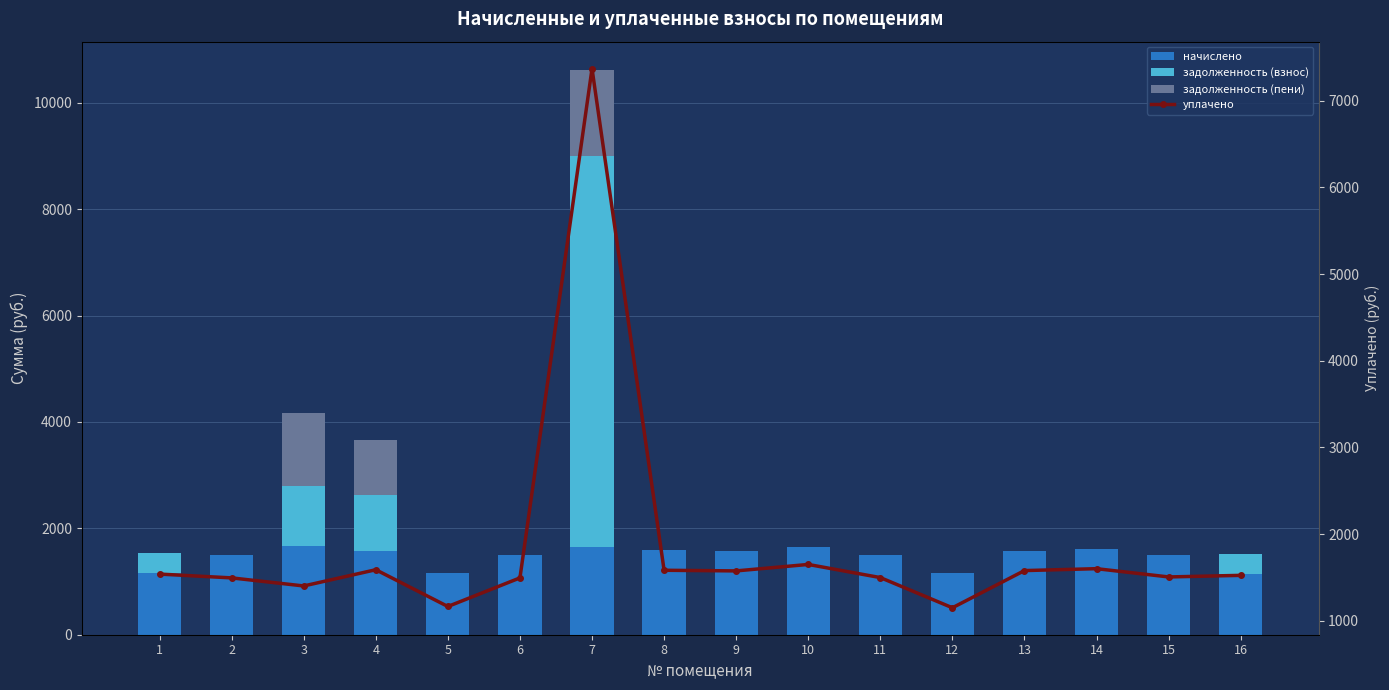

Is it true that уплачено equals 2665.6 at 16?

False